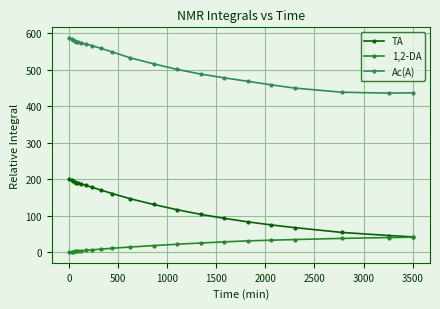

How many values in the 1,2-DA series exceed 13?

11